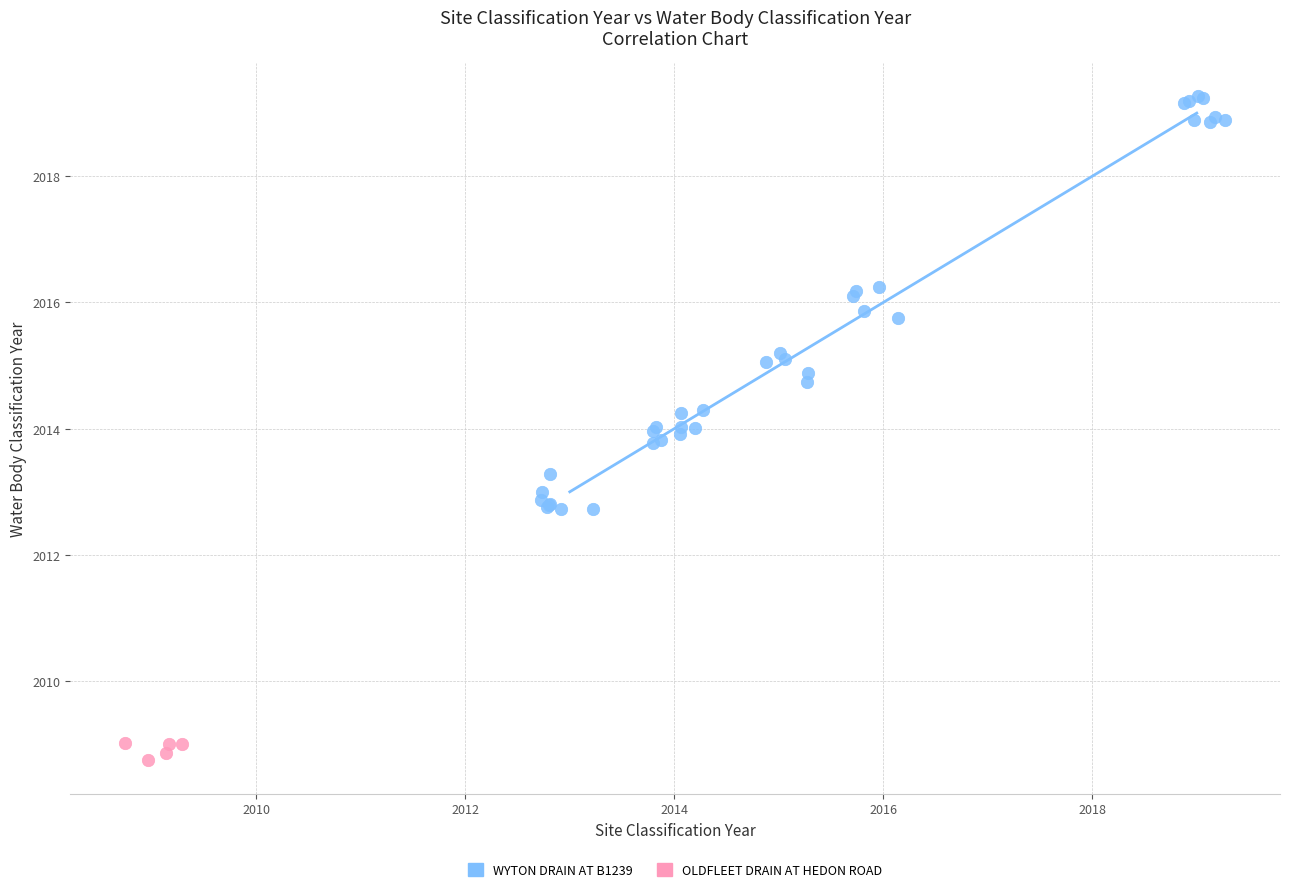

Which series reaches the minimum Y coordinate?

OLDFLEET DRAIN AT HEDON ROAD